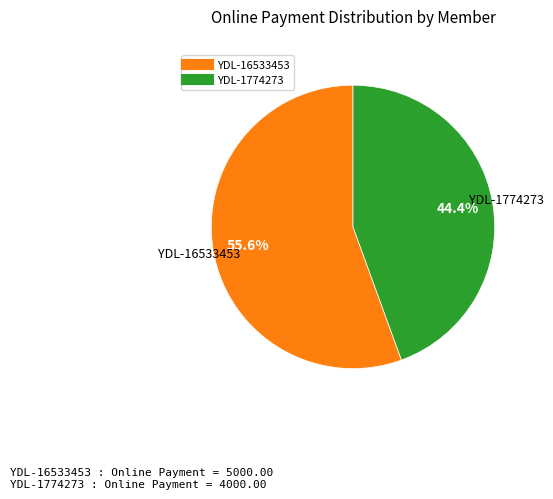

Does any single category account for the majority?

Yes